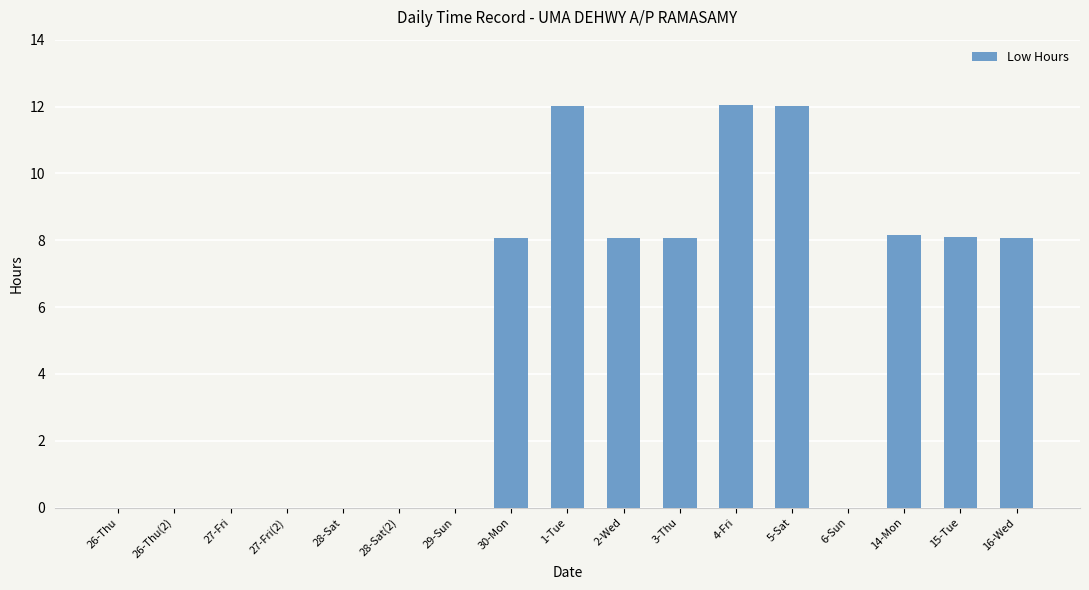

What is the sum of all values?

84.6